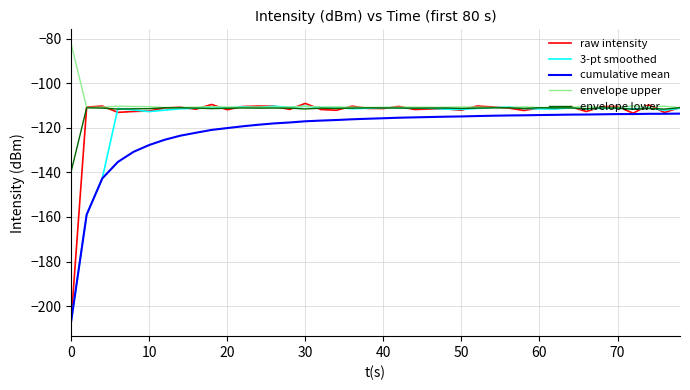

What is the greatest value displayed?

-82.1